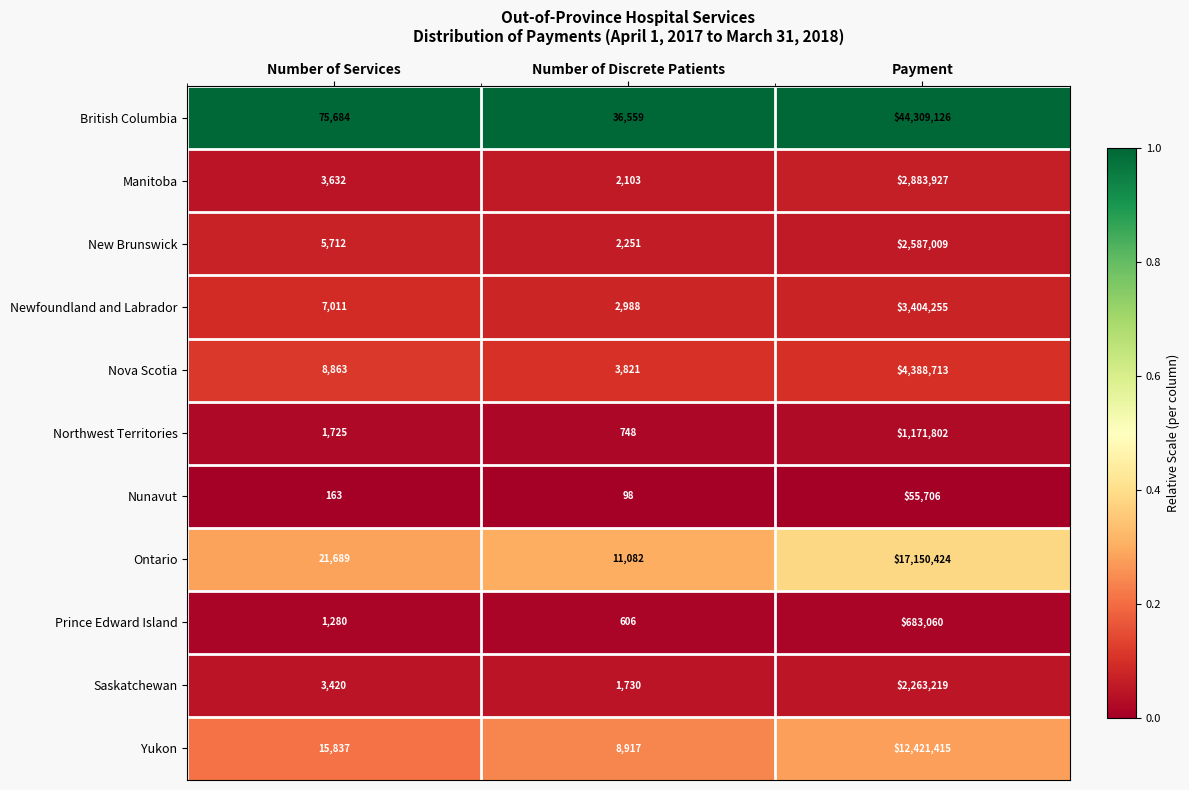

Is it true that Prince Edward Island equals 401 at Number of Discrete Patients?

False